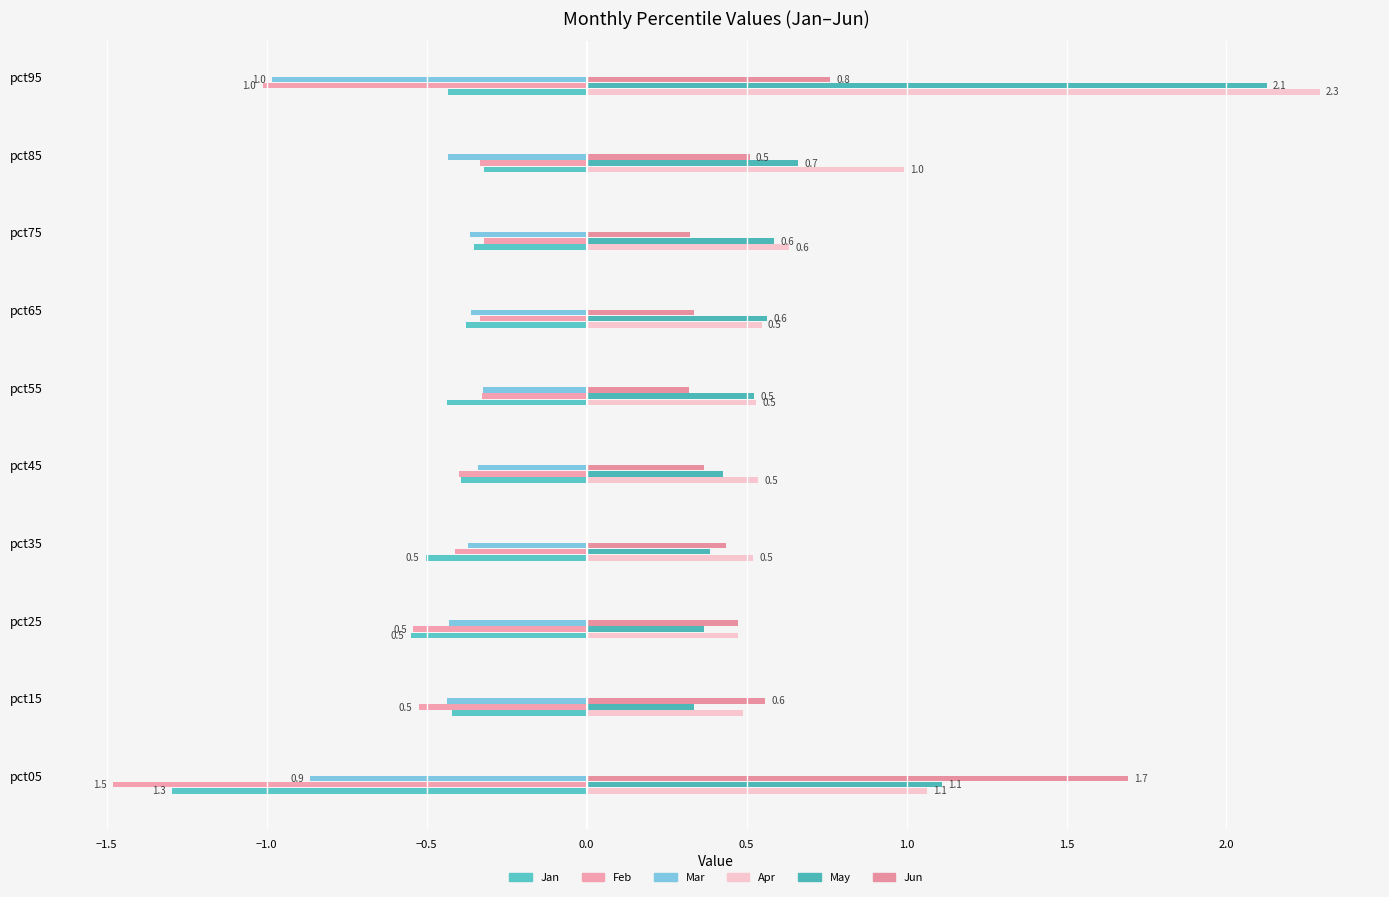

What is the value of the Feb bar at the 3rd from the left?

0.5